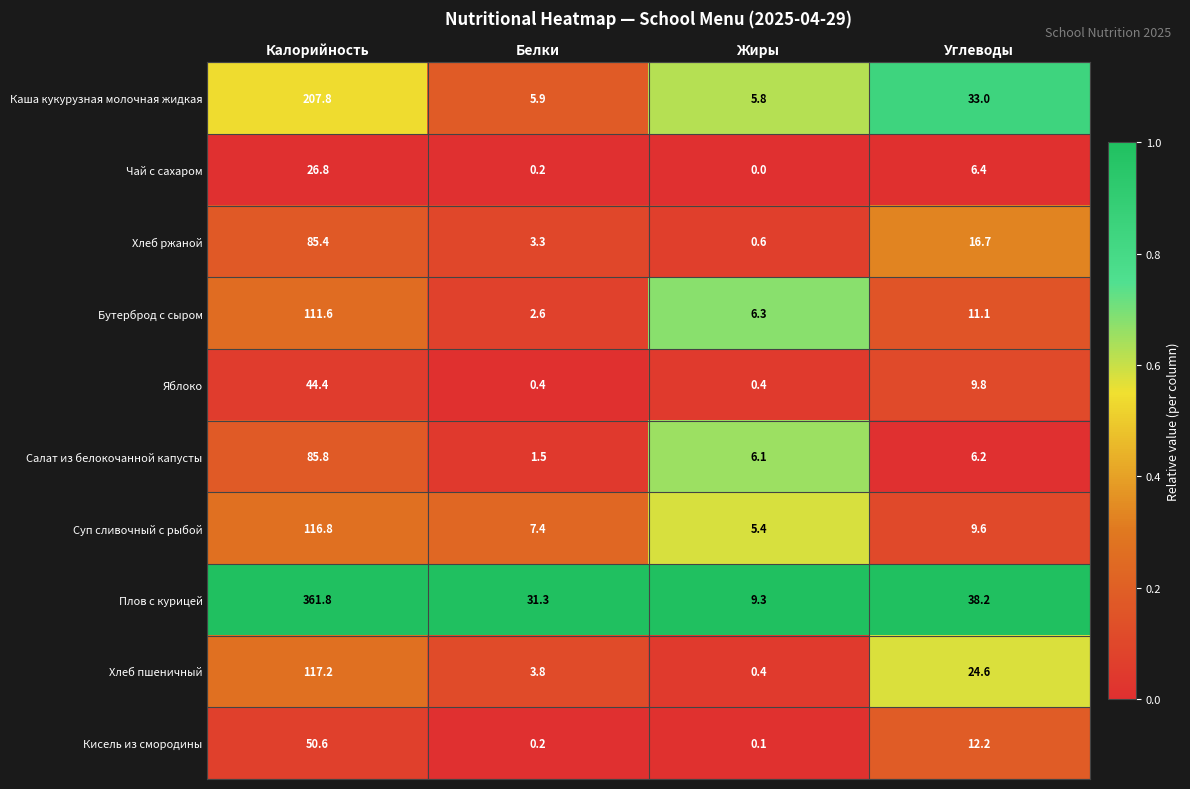

Is it true that Чай с сахаром equals 37.7 at Калорийность?

False